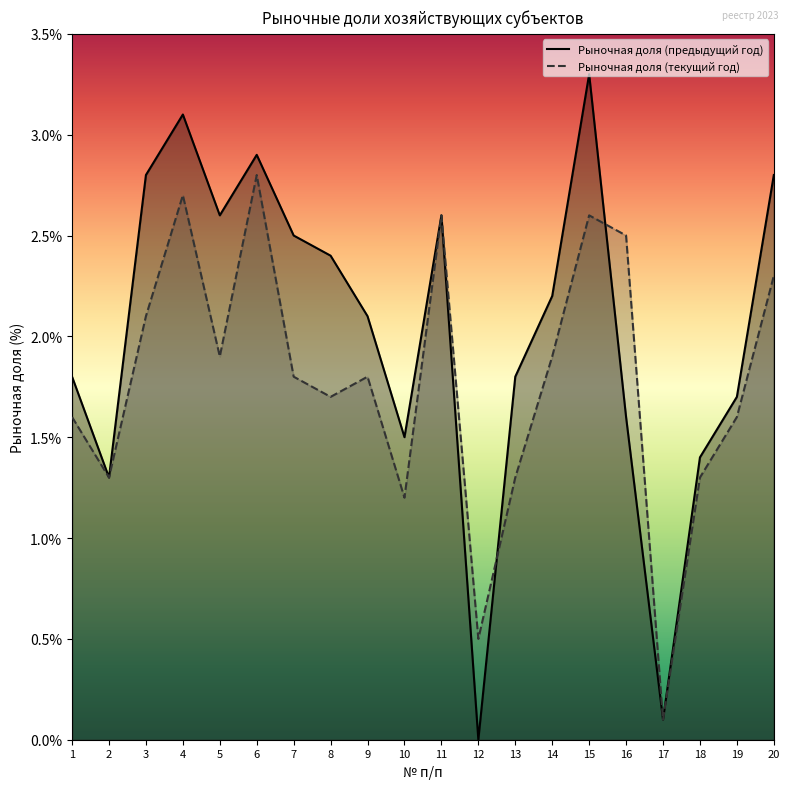

Which has a higher value, 10 or 2?

10